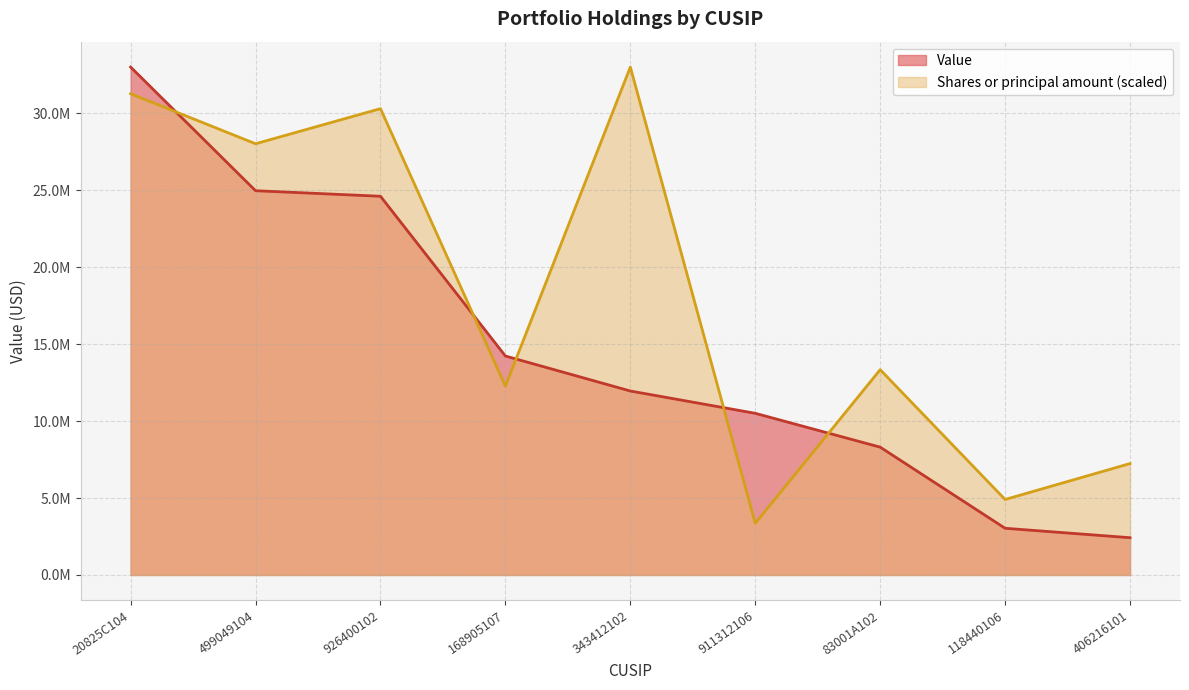

How many lines are shown in the chart?

2